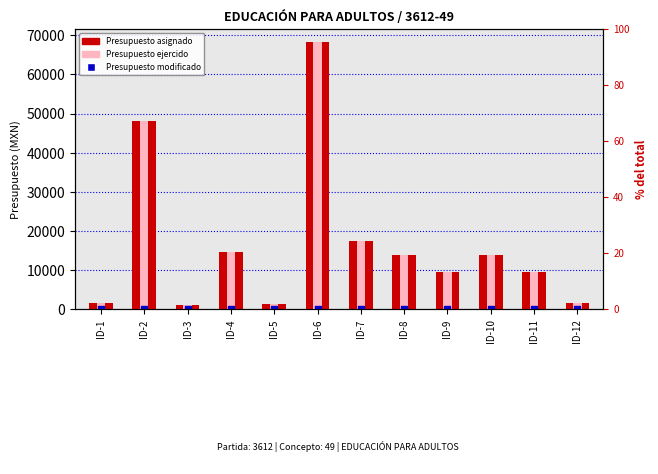

Which series contains the highest Y value?

Presupuesto asignado